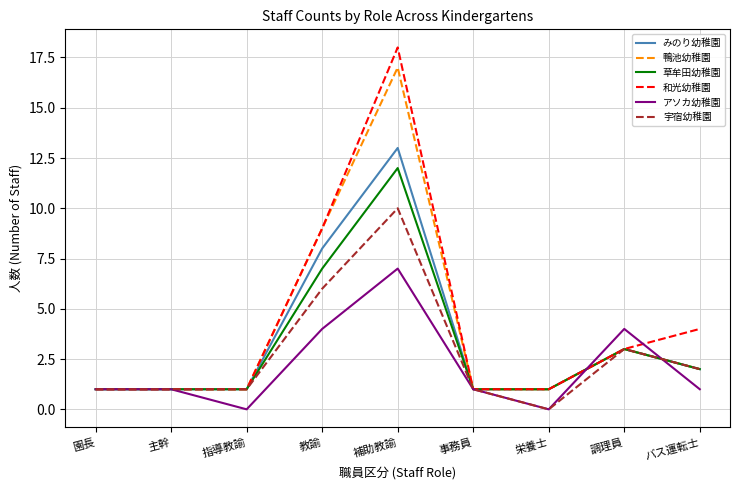

Is this an area chart (filled region under the line)?

No